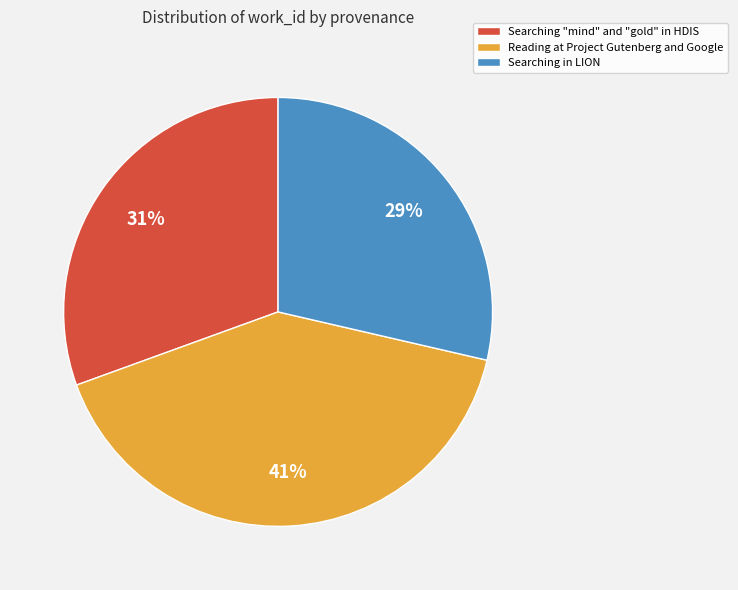

Between Searching in LION and Searching "mind" and "gold" in HDIS, which is larger?

Searching "mind" and "gold" in HDIS